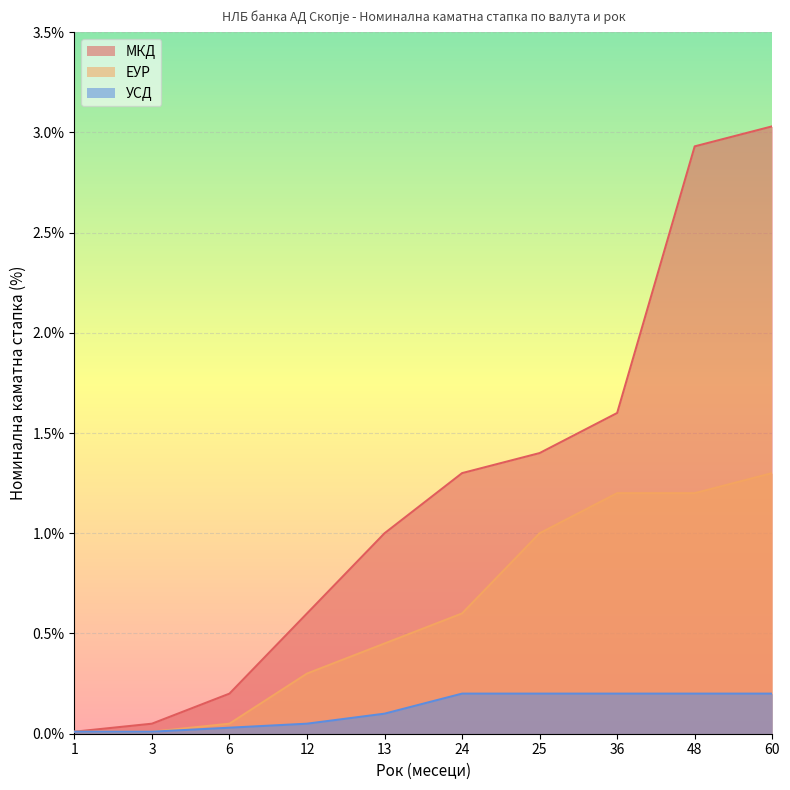

True or false: ЕУР and УСД cross at least once.

False